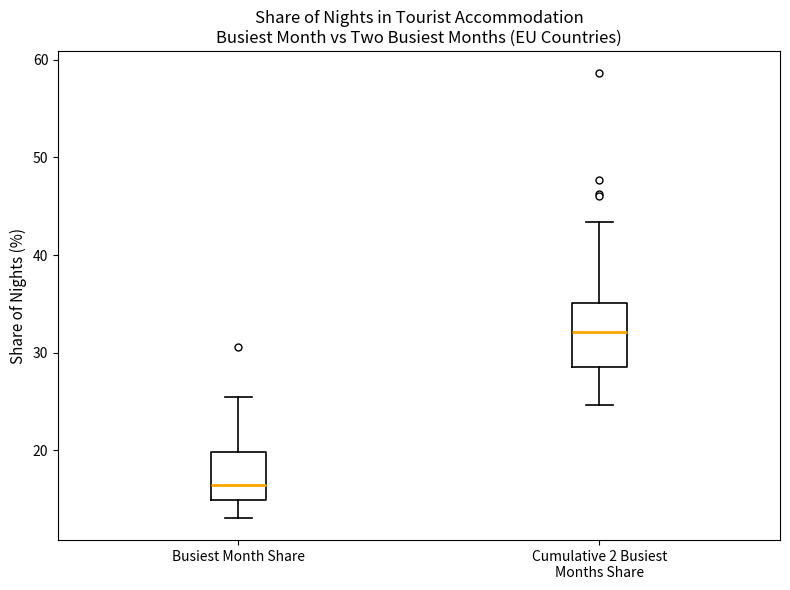

Reading left to right, read every box against the y-axis: the position of its median line, the range the box covers, and the ends of its whiskers. The values are not printed on the chart, so give them approximately, as read against the axis.

Busiest Month Share: median 16, box 15 to 20, whiskers 13 to 25
Cumulative 2 Busiest Months Share: median 32, box 29 to 35, whiskers 25 to 43